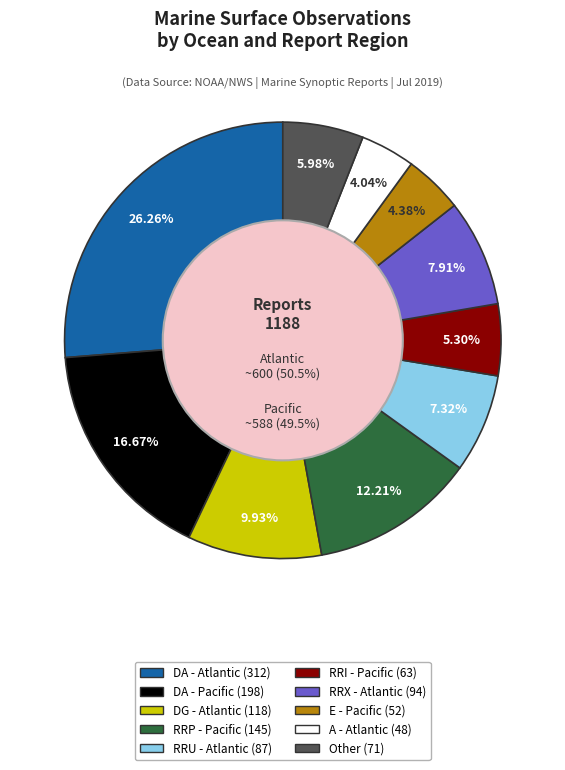

True or false: Other accounts for 1% of the total.

False